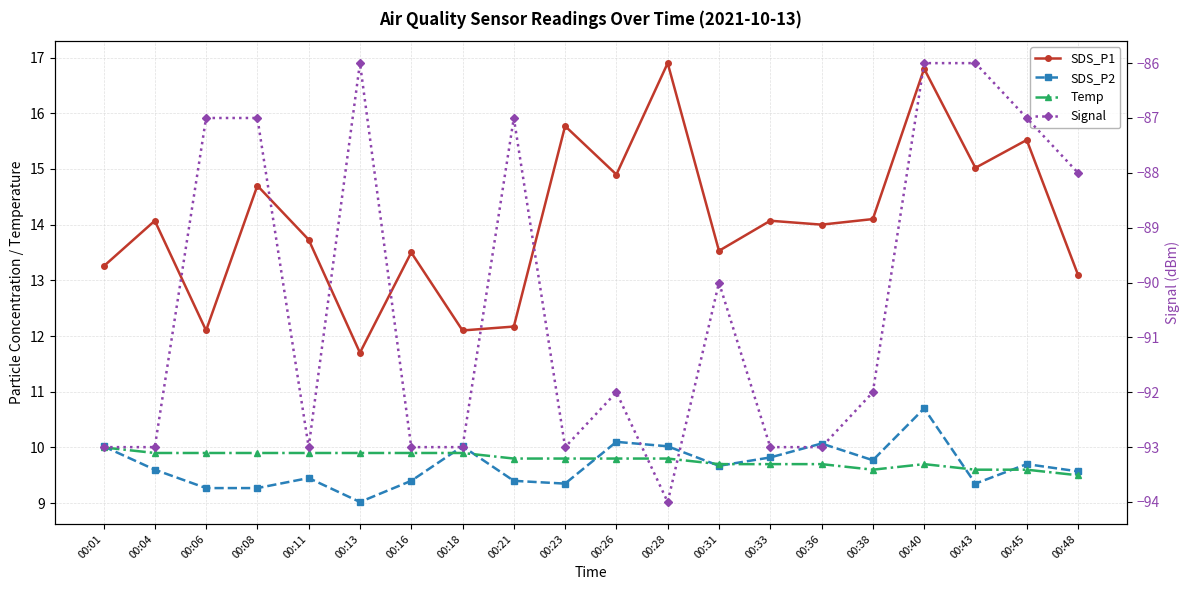

What is the greatest value displayed?

16.9